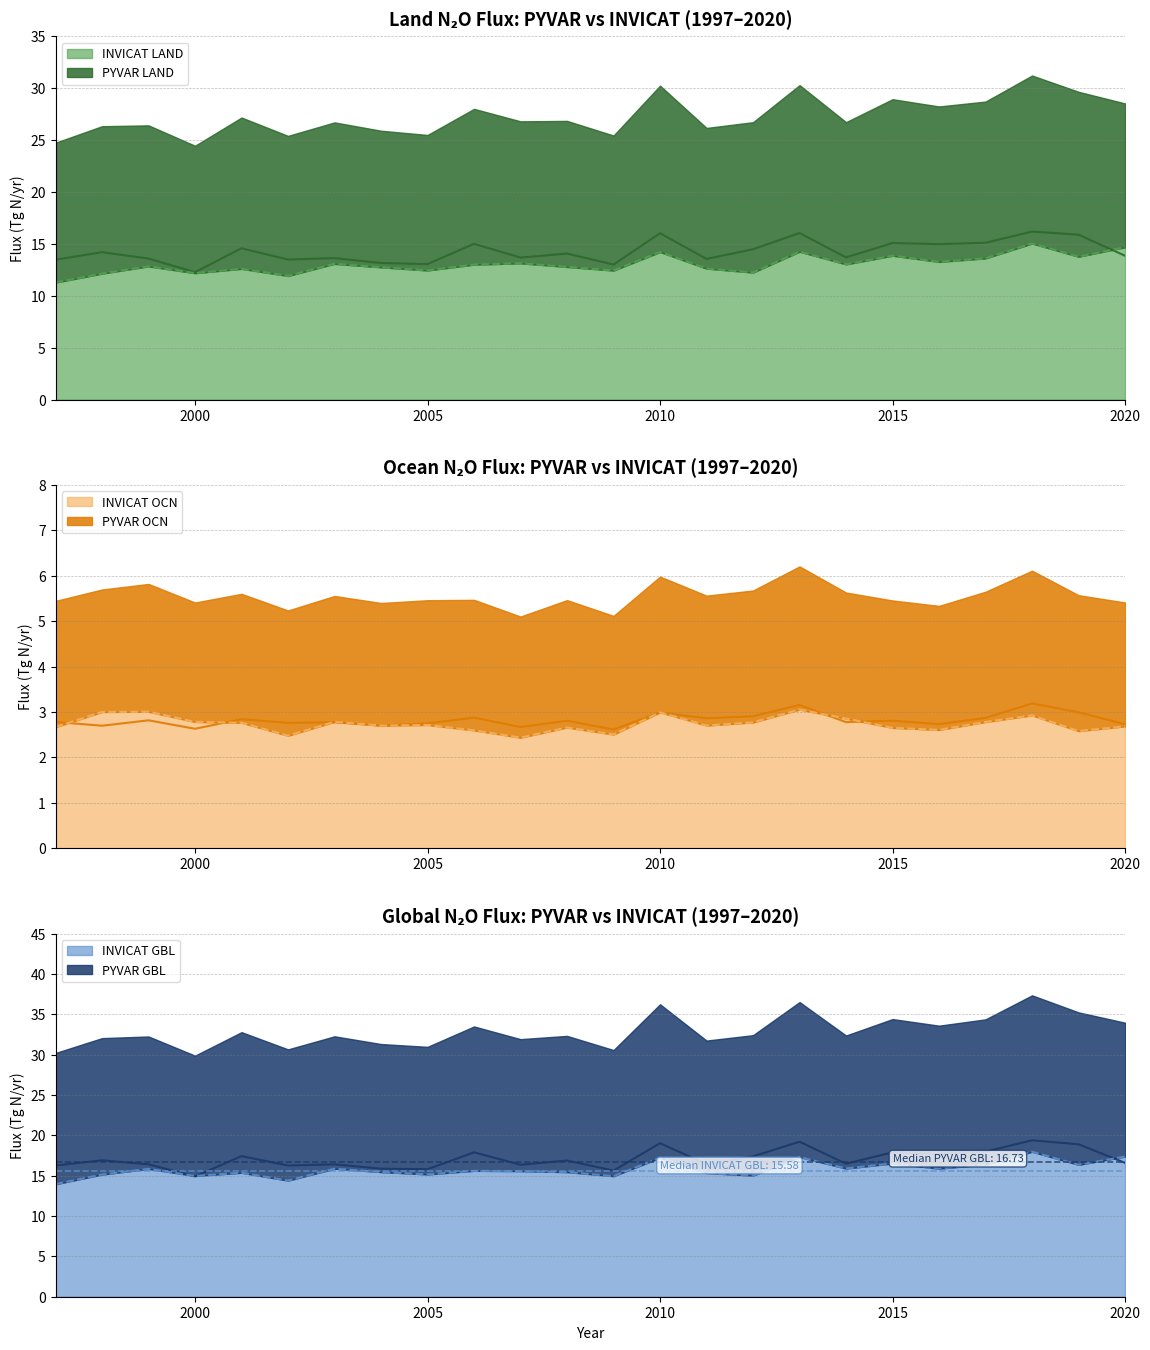

List the labels in order of INVICAT LAND value, smallest first.

1997, 2002, 1998, 2000, 2012, 2009, 2005, 2001, 2011, 2004, 2008, 1999, 2006, 2014, 2003, 2007, 2016, 2017, 2019, 2015, 2010, 2013, 2020, 2018